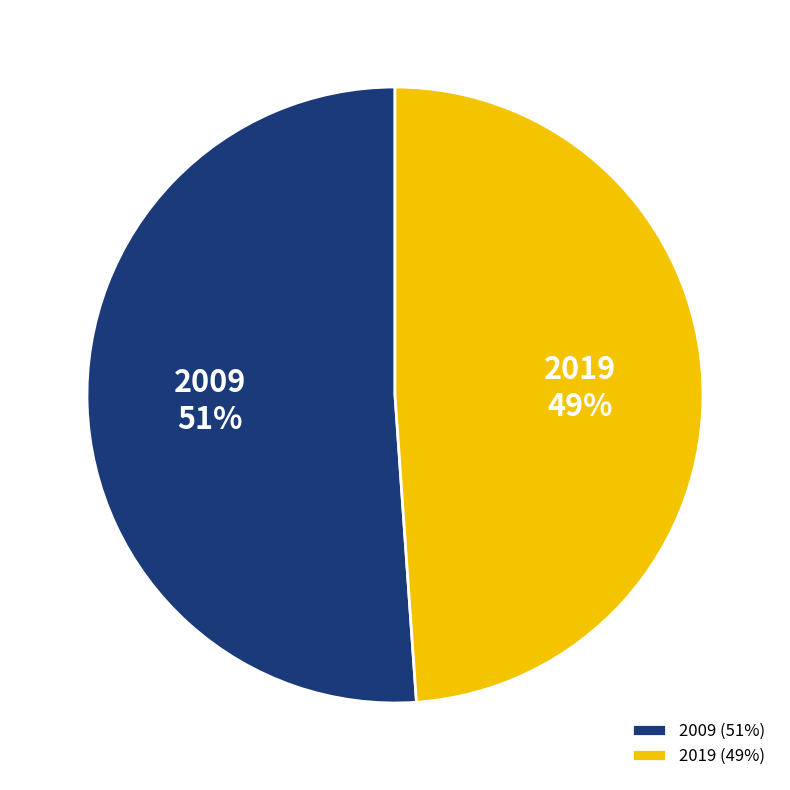

Is it true that 2019 is 42% of the pie?

False